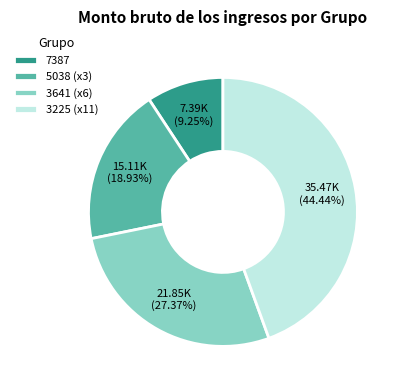

How many segments does this pie chart have?

4